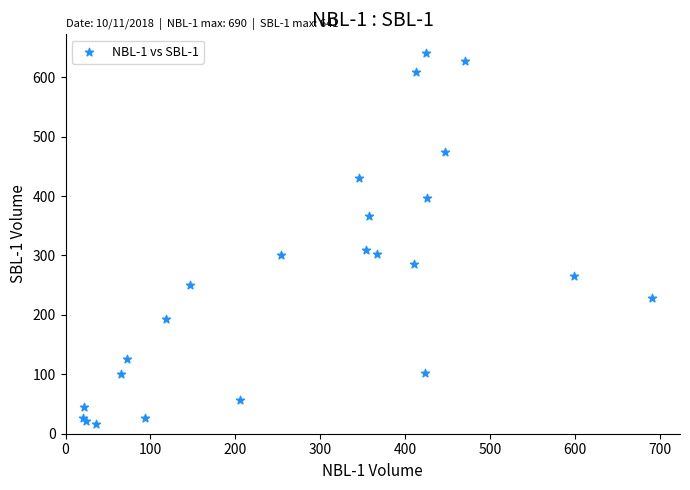

What Y value in the scatter plot is closest to 329?

310